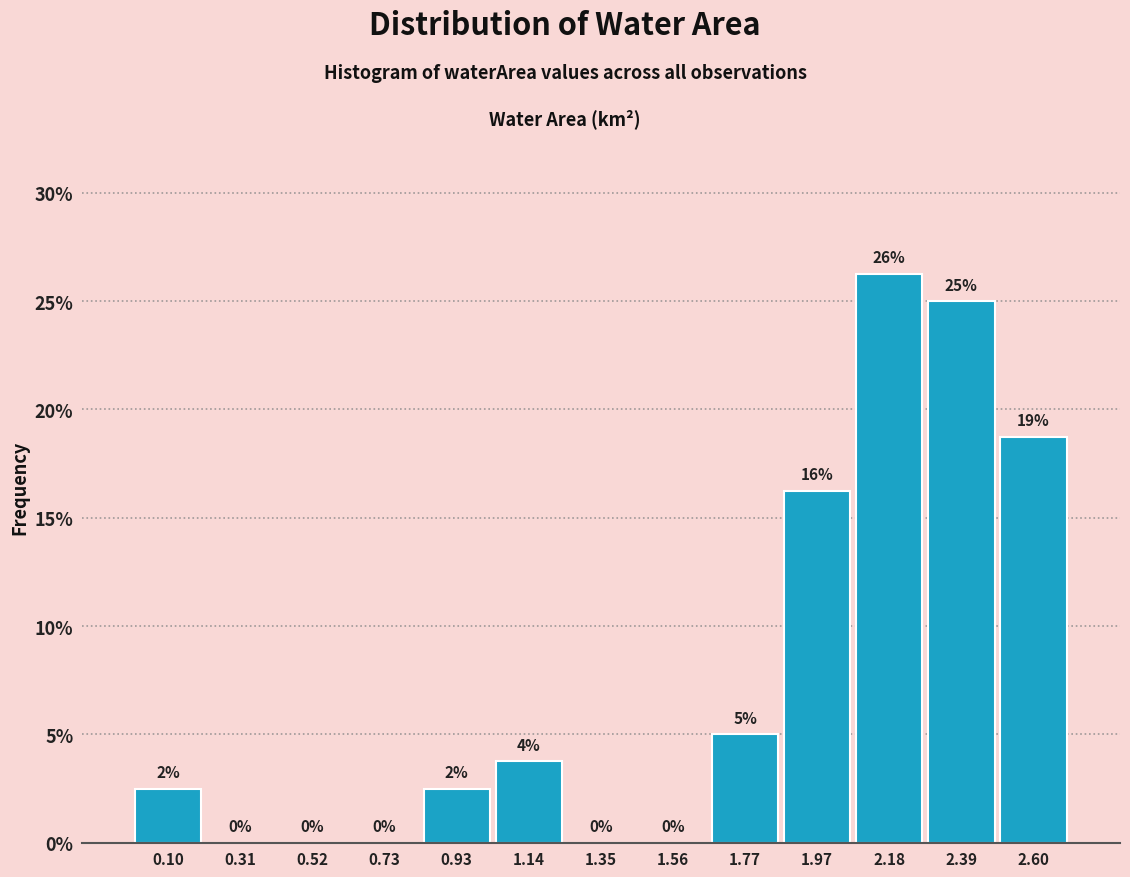

Which range on the x-axis has the tallest bar?

2.10 to 2.30